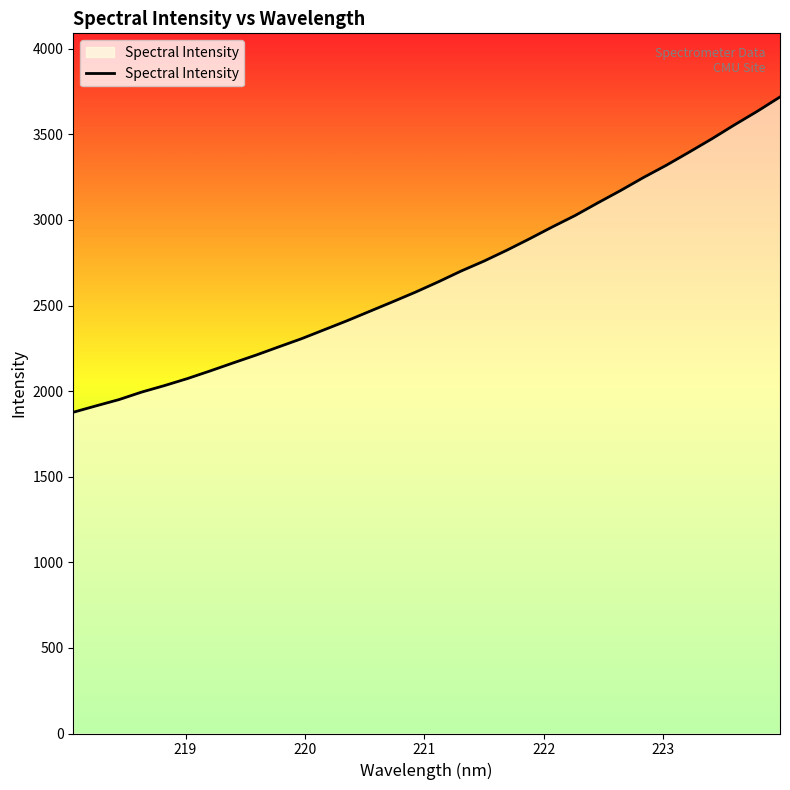

What is the minimum value shown in the chart?

1876.7